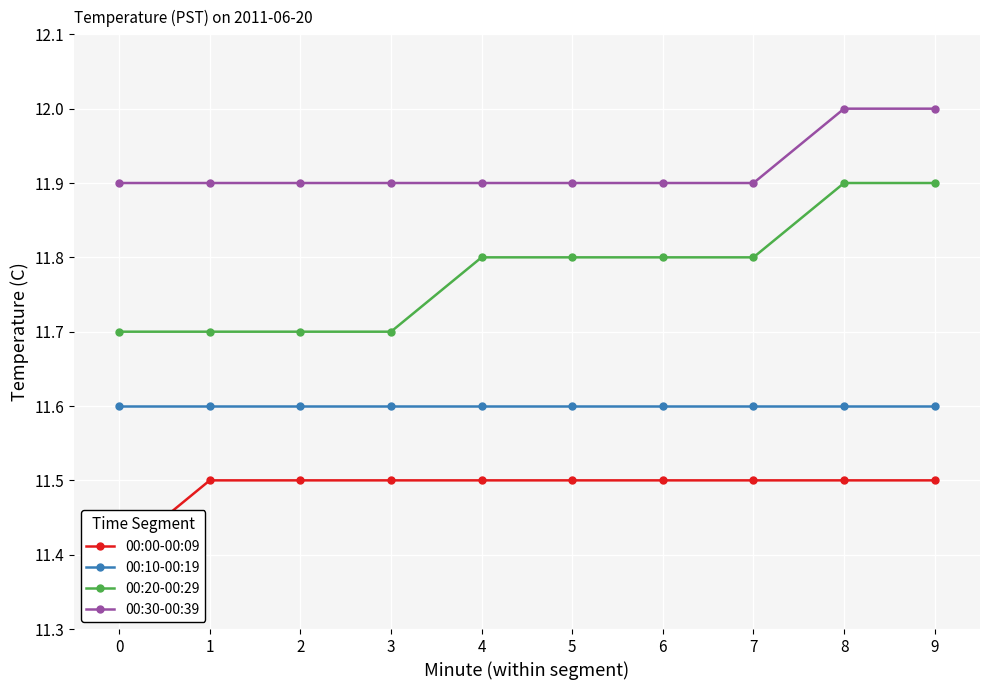

Is the value of 00:20-00:29 at 4 greater than the value of 00:10-00:19 at 2?

Yes